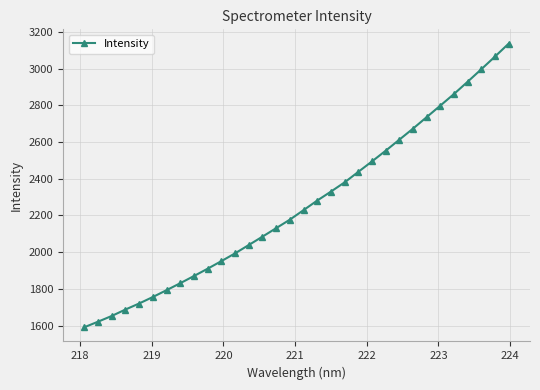

What is the difference between the maximum and minimum values?

1544.9